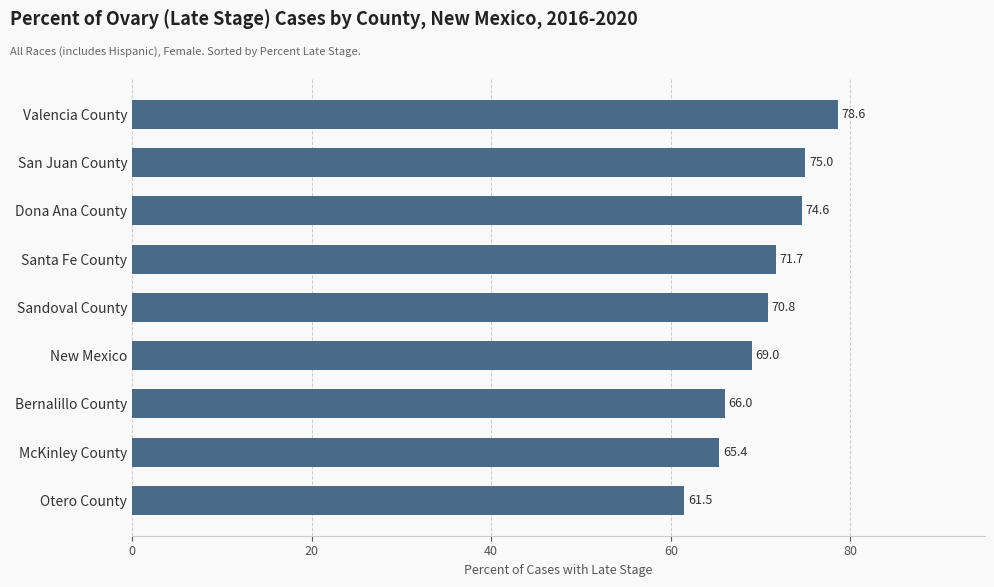

List the labels in order of value, smallest first.

Otero County, McKinley County, Bernalillo County, New Mexico, Sandoval County, Santa Fe County, Dona Ana County, San Juan County, Valencia County